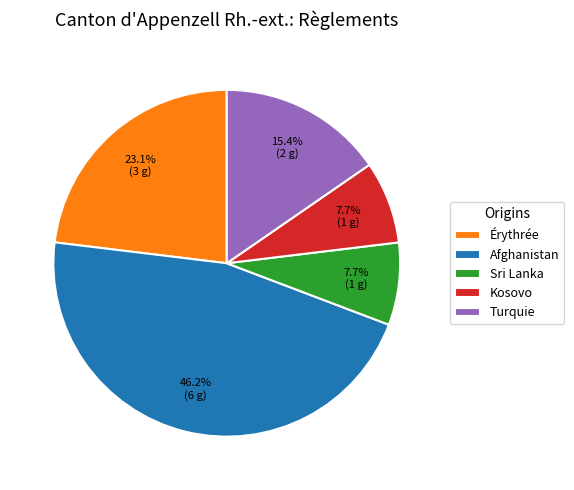

Count the number of slices in the pie.

5